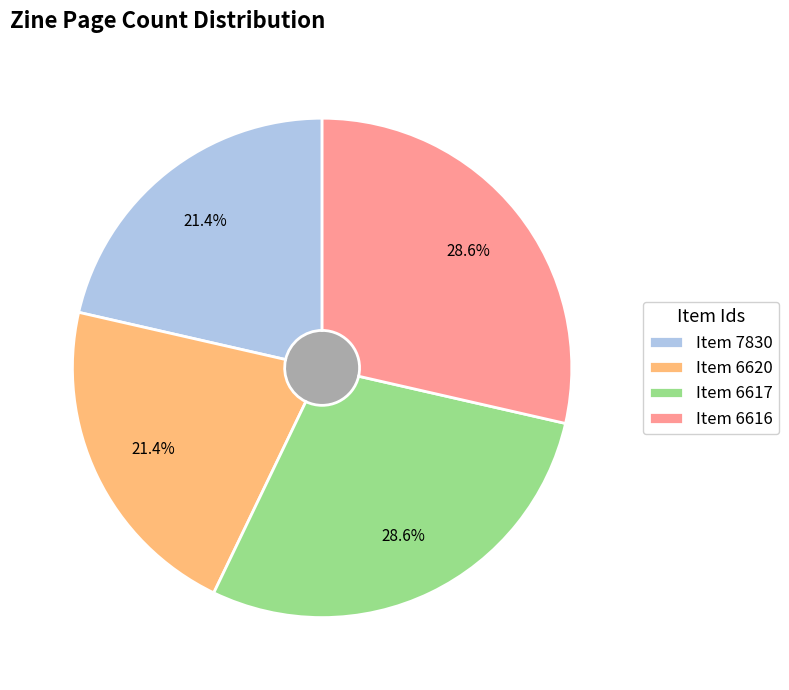

Is Item 6617 the majority of the pie?

No